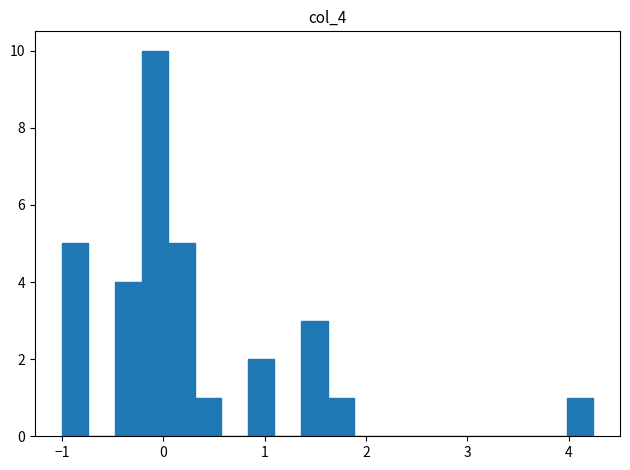

Around what value on the x-axis is the tallest bar? Give the approximate position of its centre, as read against the axis.

-0.1